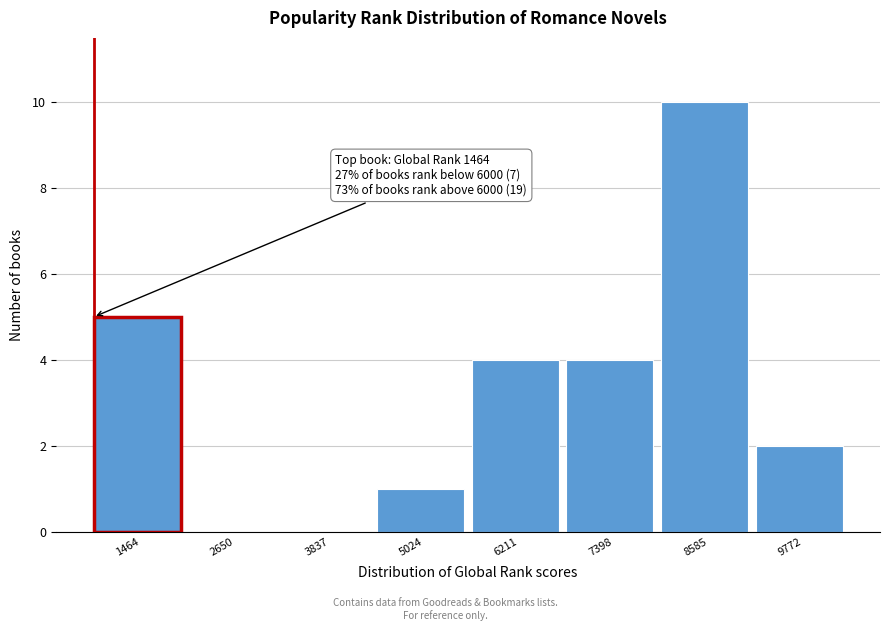

Reading left to right, what are all the values shown in this chart?

1464=5	2650=0	3837=0	5024=1	6211=4	7398=4	8585=10	9772=2